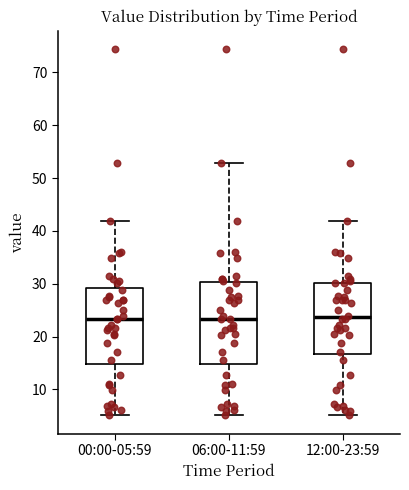

Comparing the boxes themselves (not the whiskers), which one is the tallest?

06:00-11:59